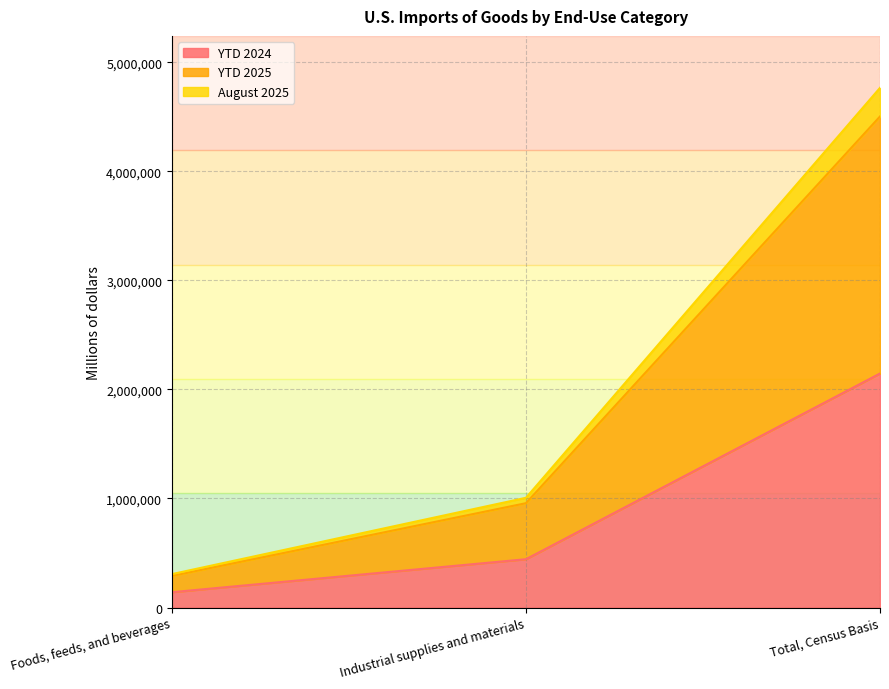

At which category is the sum across all series the highest?

Total, Census Basis